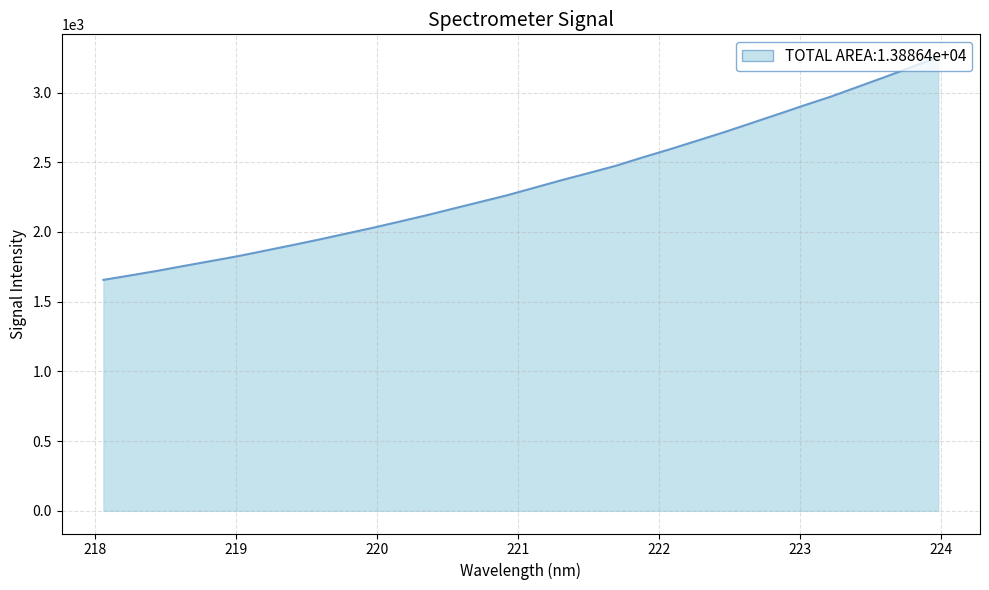

What is the difference between the maximum and minimum values?

1598.5